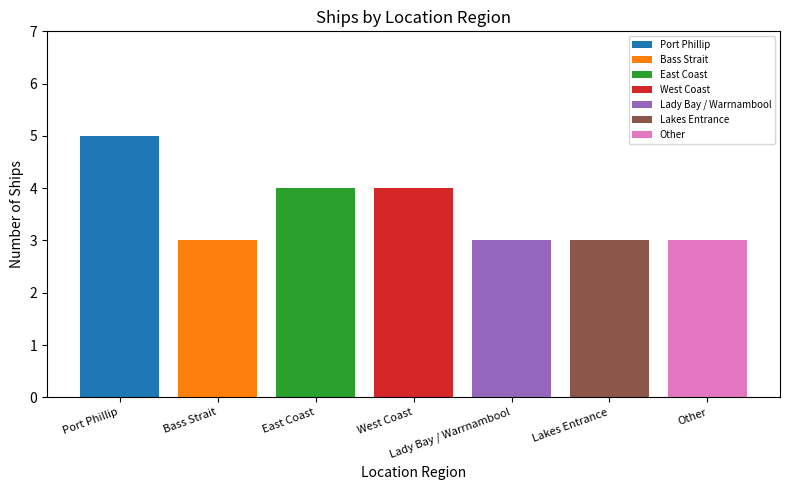

What is the approximate value of East Coast at West Coast?

4